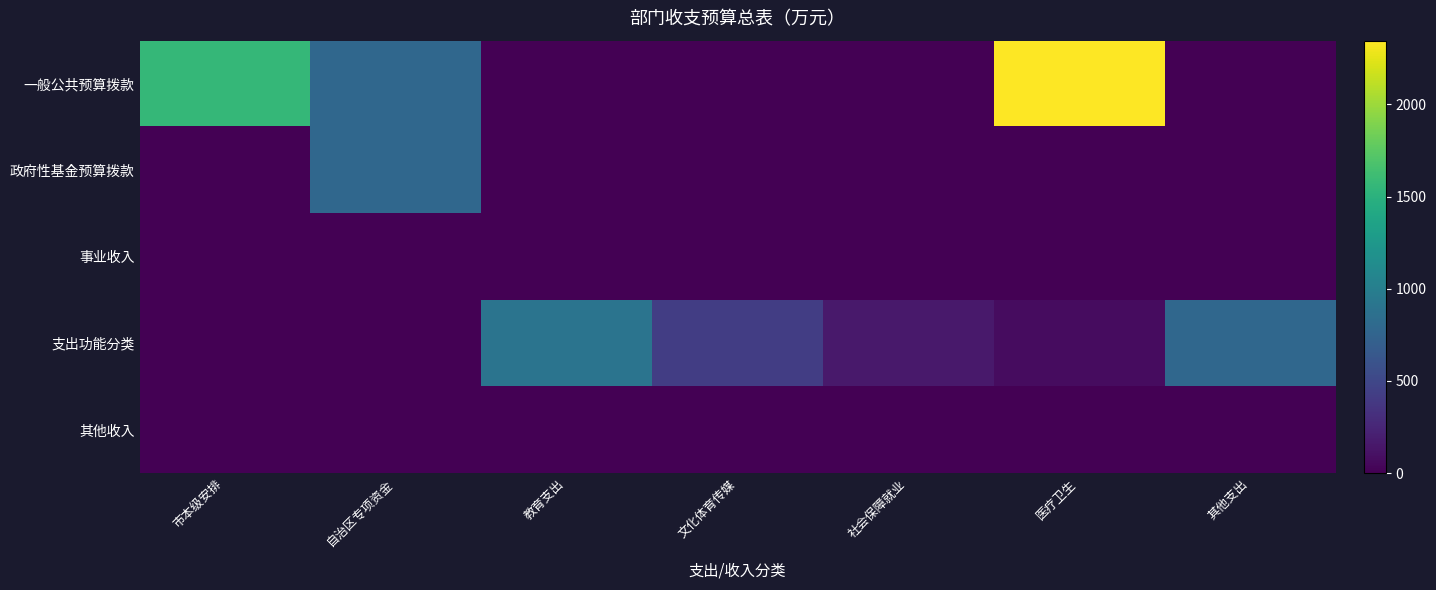

Reading right to left, what are all the values shown in this chart?

一般公共预算拨款: 其他支出=0.0	医疗卫生=2345.1	社会保障就业=0.0	文化体育传媒=0.0	教育支出=0.0	自治区专项资金=781.0	市本级安排=1564.1
政府性基金预算拨款: 其他支出=0.0	医疗卫生=0.0	社会保障就业=0.0	文化体育传媒=0.0	教育支出=0.0	自治区专项资金=781.0	市本级安排=0.0
事业收入: 其他支出=0.0	医疗卫生=0.0	社会保障就业=0.0	文化体育传媒=0.0	教育支出=0.0	自治区专项资金=0.0	市本级安排=0.0
支出功能分类: 其他支出=781.0	医疗卫生=75.6	社会保障就业=164.7	文化体育传媒=424.4	教育支出=899.3	自治区专项资金=0.0	市本级安排=0.0
其他收入: 其他支出=0.0	医疗卫生=0.0	社会保障就业=0.0	文化体育传媒=0.0	教育支出=0.0	自治区专项资金=0.0	市本级安排=0.0